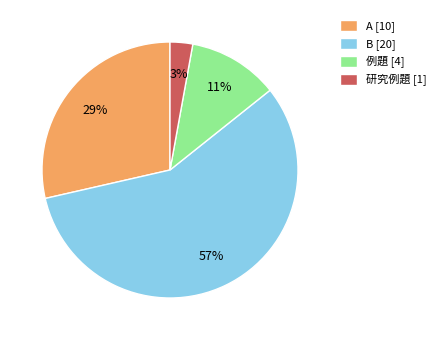

Combined, do 例題 [4] and B [20] account for over 50%?

Yes